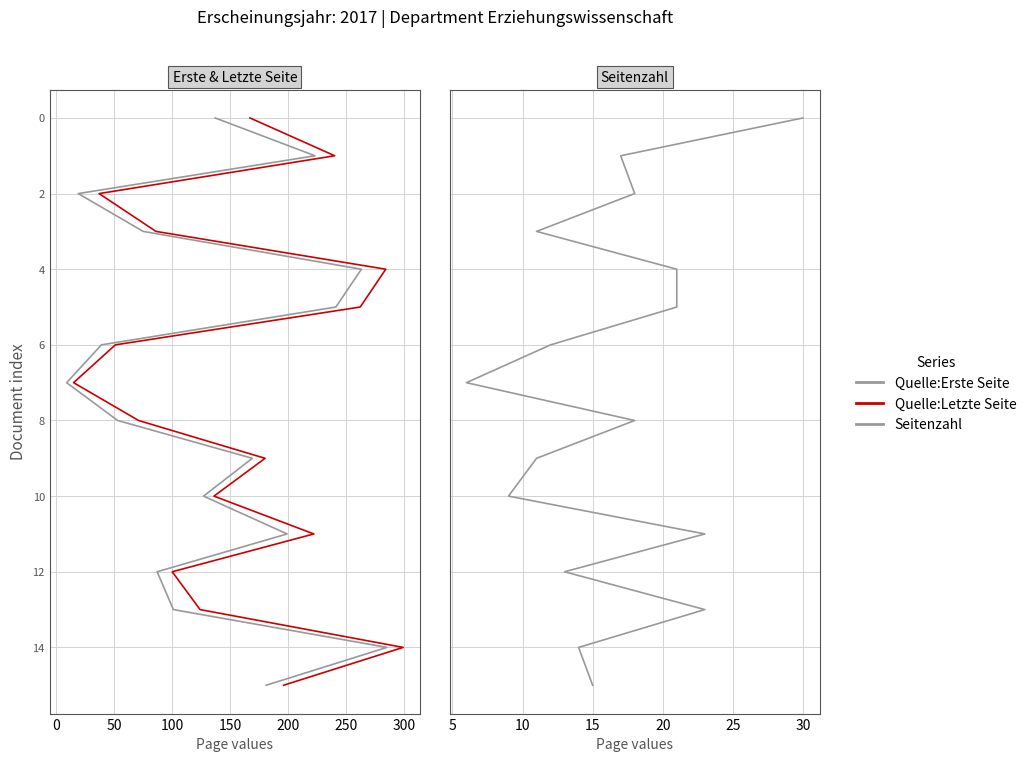

Which series has the widest spread of values?

Quelle:Erste Seite